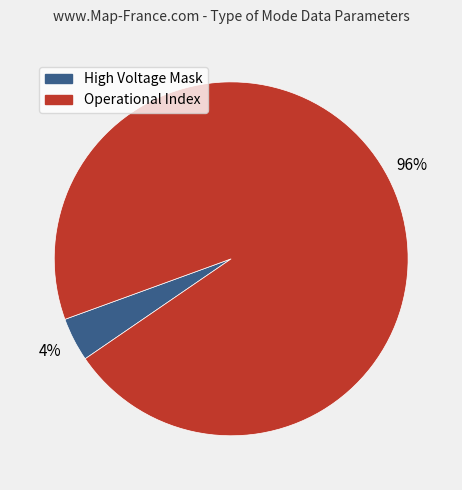

To the nearest percent, what is the difference between the High Voltage Mask and Operational Index slice percentages?

92%